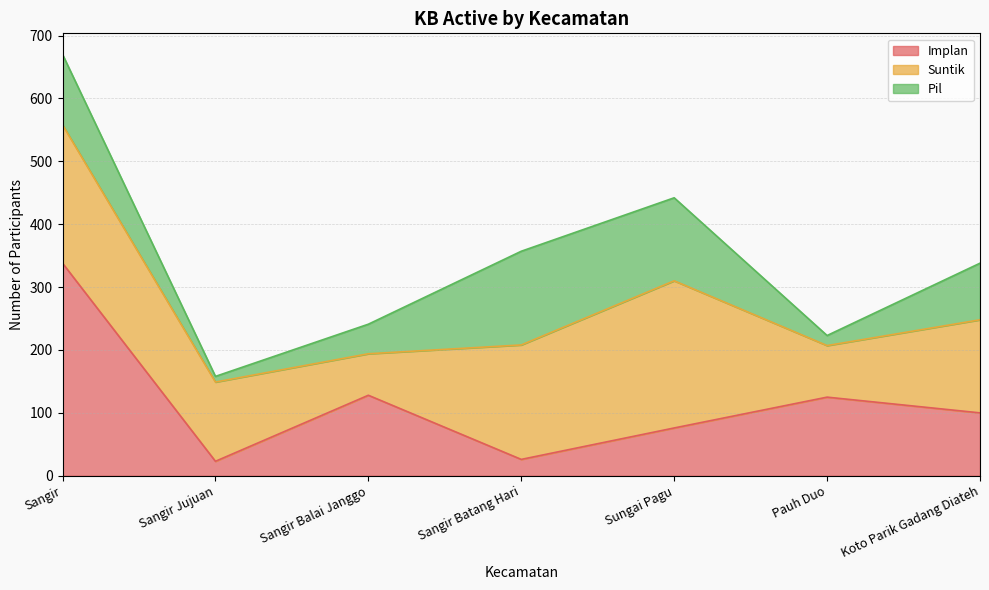

What is the spread (max minus min) of values at Sangir?

226